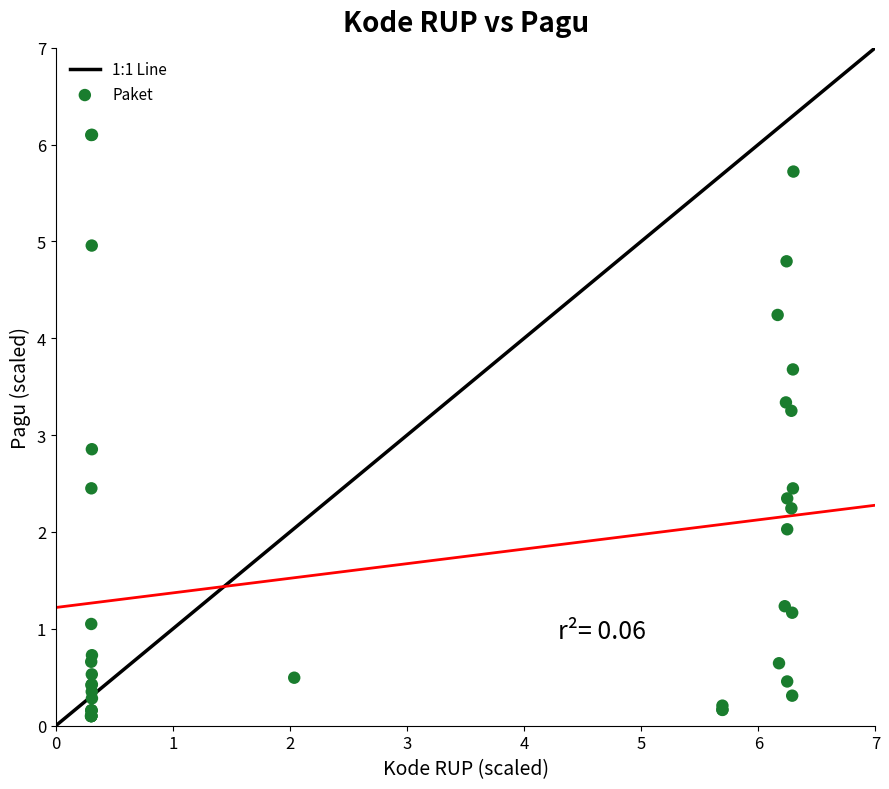

What Y value in the scatter plot is closest to 3?

2.9